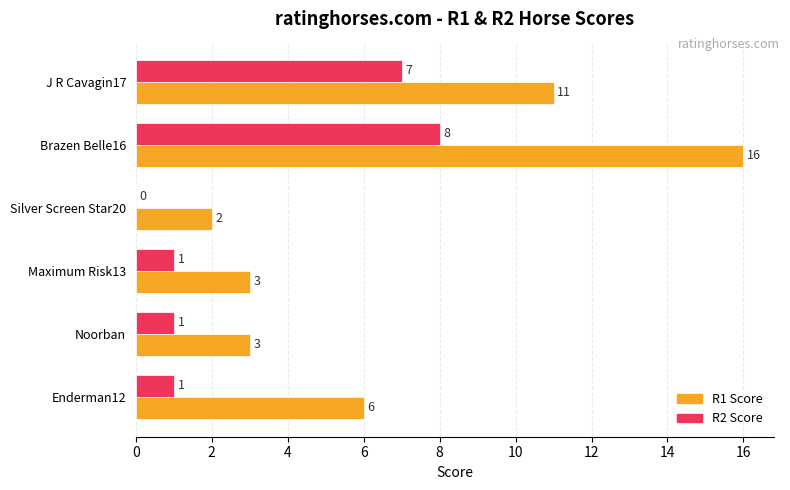

Which series has the largest range (max minus min)?

R1 Score